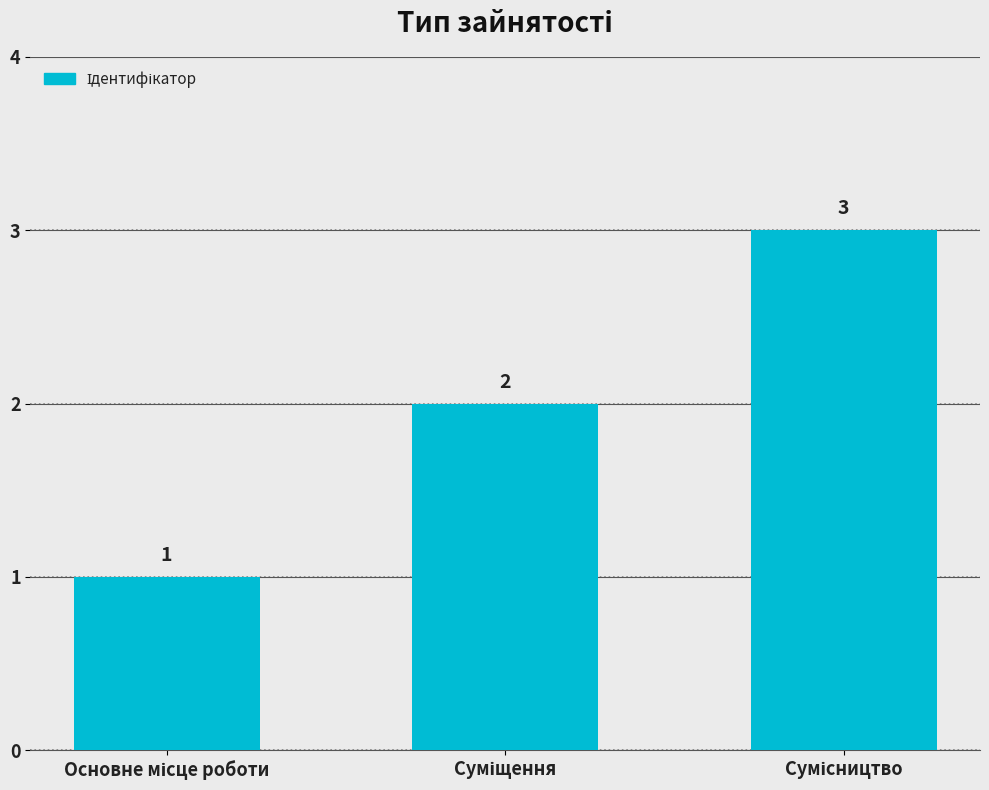

What is the average value?

2